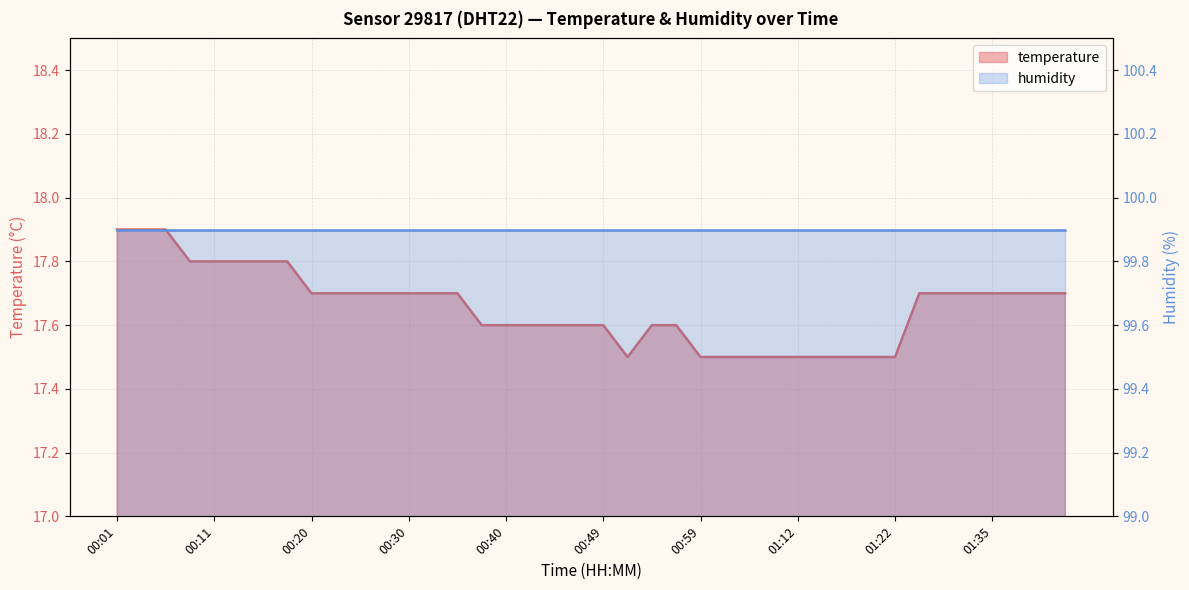

Reading left to right, list all the values displayed in this chart.

17.9	17.9	17.9	17.8	17.8	17.8	17.8	17.8	17.7	17.7	17.7	17.7	17.7	17.7	17.7	17.6	17.6	17.6	17.6	17.6	17.6	17.5	17.6	17.6	17.5	17.5	17.5	17.5	17.5	17.5	17.5	17.5	17.5	17.7	17.7	17.7	17.7	17.7	17.7	17.7